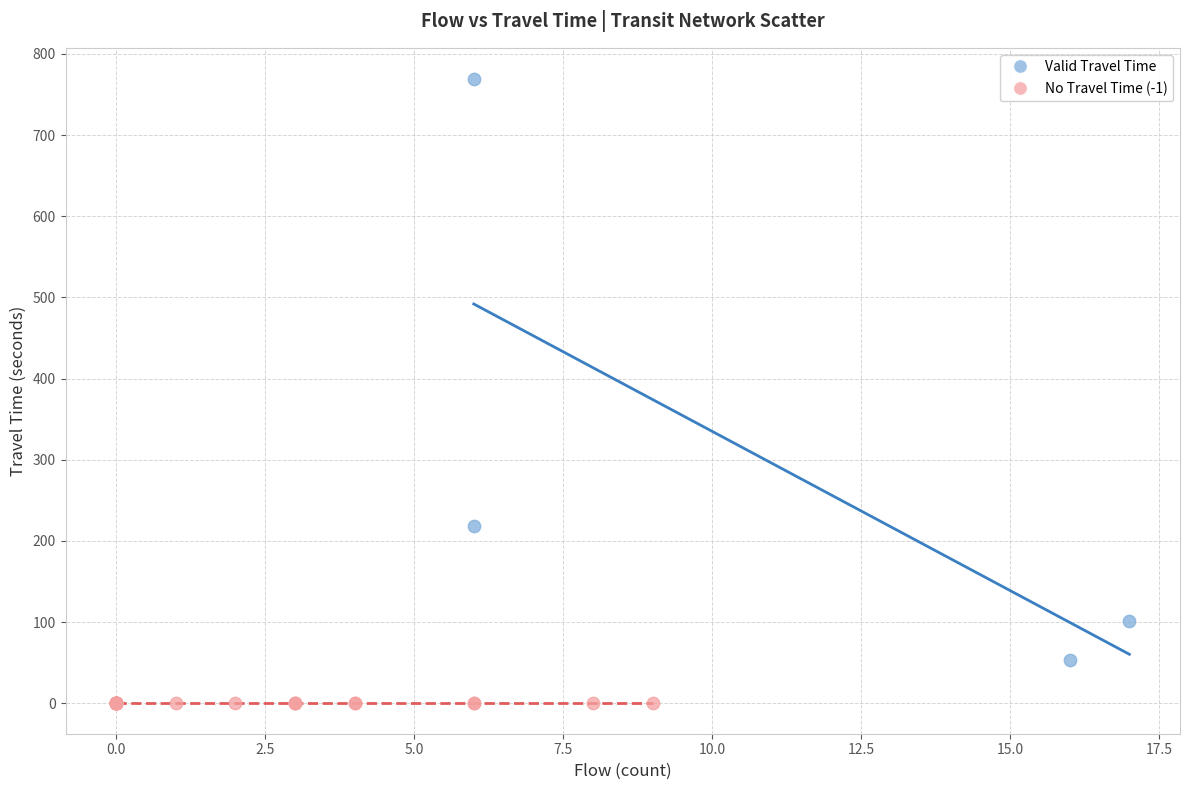

Which series contains the highest Y value?

Valid Travel Time